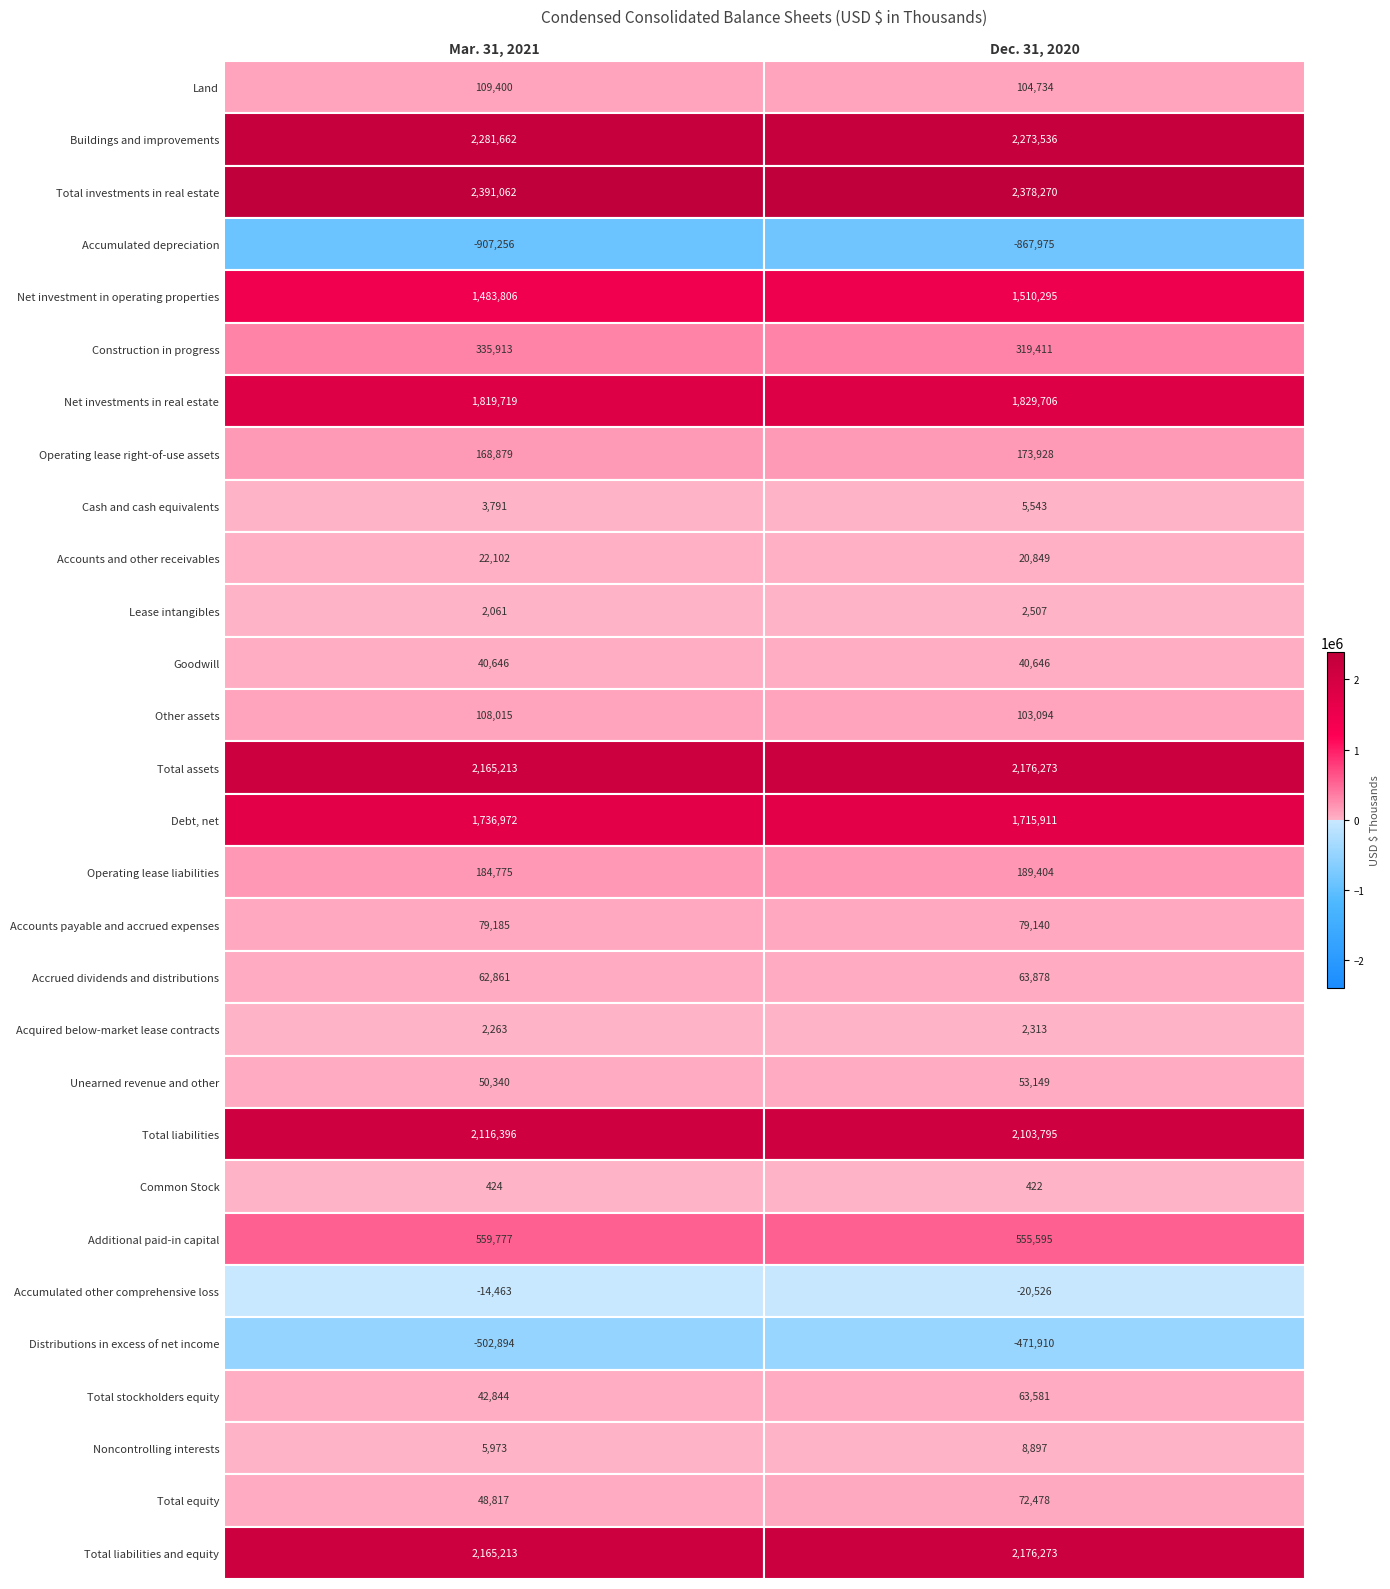

The Mar. 31, 2021 series shows 109400 at 0. True or false?

True